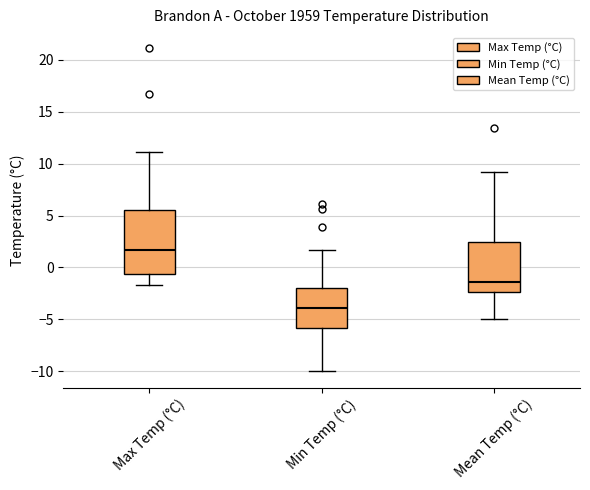

Reading left to right, read every box against the y-axis: the position of its median line, the range the box covers, and the ends of its whiskers. The values are not printed on the chart, so give them approximately, as read against the axis.

Max Temp (°C): median 1.5, box -0.5 to 5.5, whiskers -1.5 to 11.0
Min Temp (°C): median -4.0, box -6.0 to -2.0, whiskers -10.0 to 1.5
Mean Temp (°C): median -1.5, box -2.5 to 2.5, whiskers -5.0 to 9.0